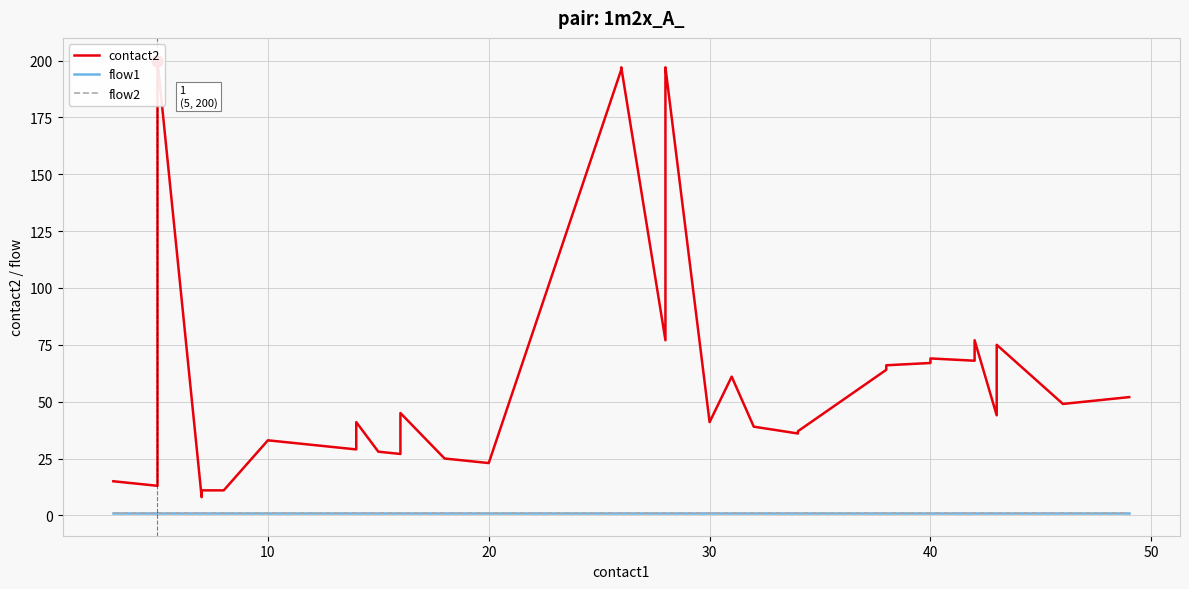

Which series contains the highest Y value?

contact2